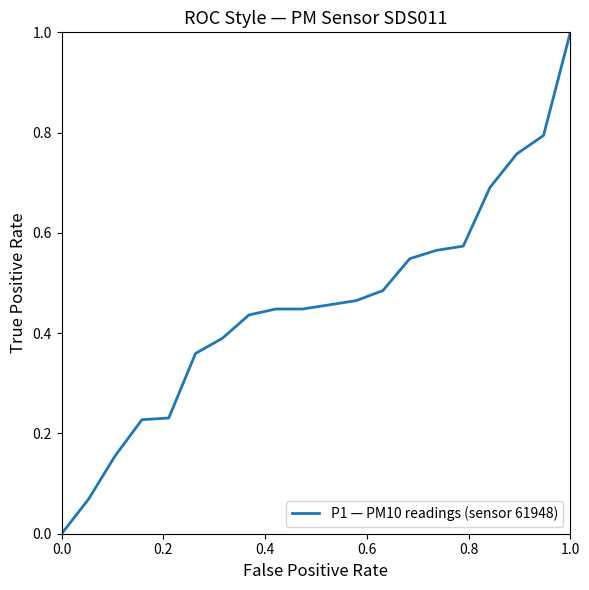

What is the difference between the maximum and minimum values?

1.0